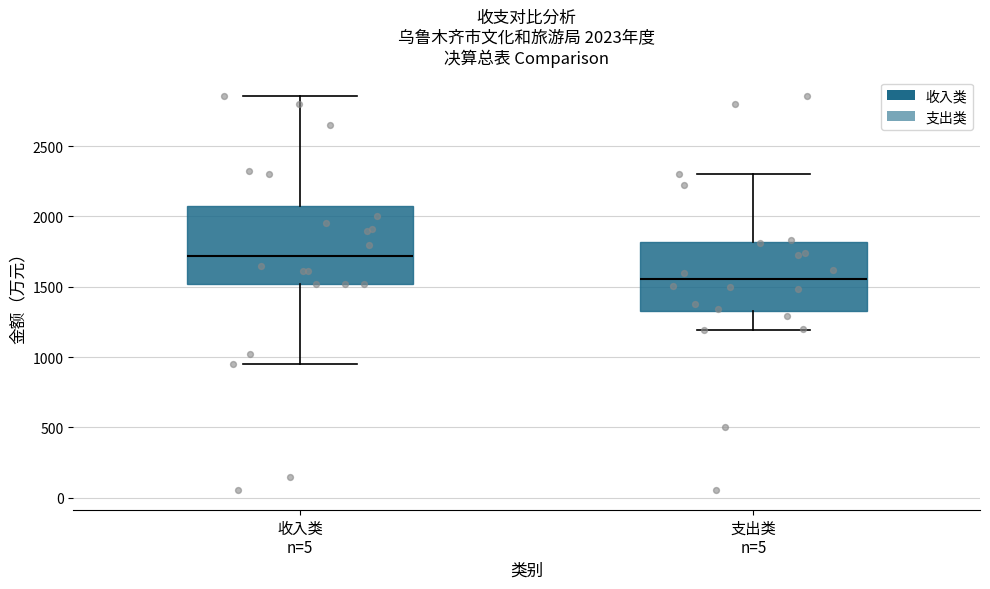

Which box's median line is the lowest?

支出类 n=5